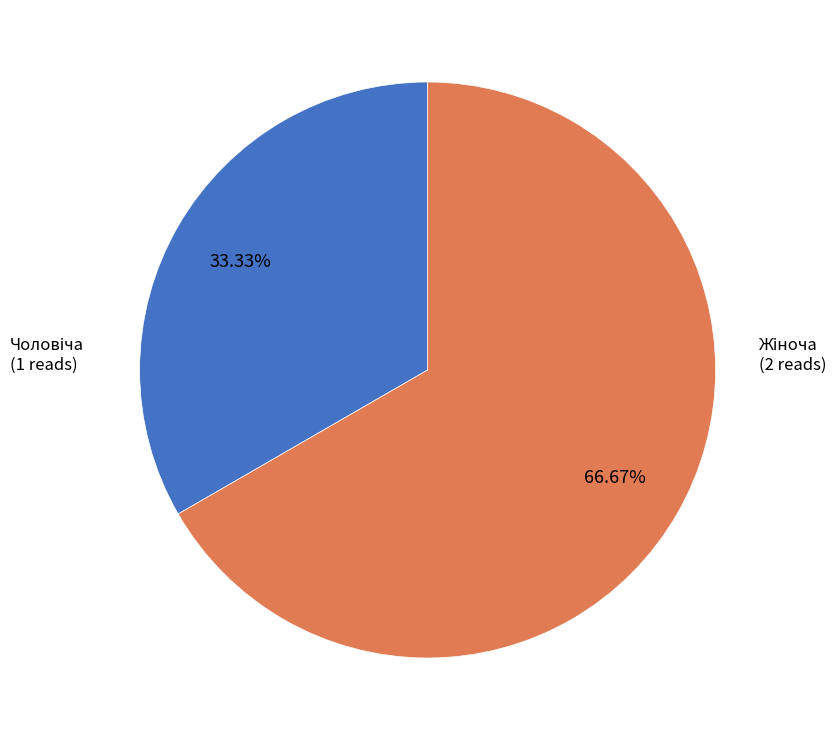

How many segments does this pie chart have?

2